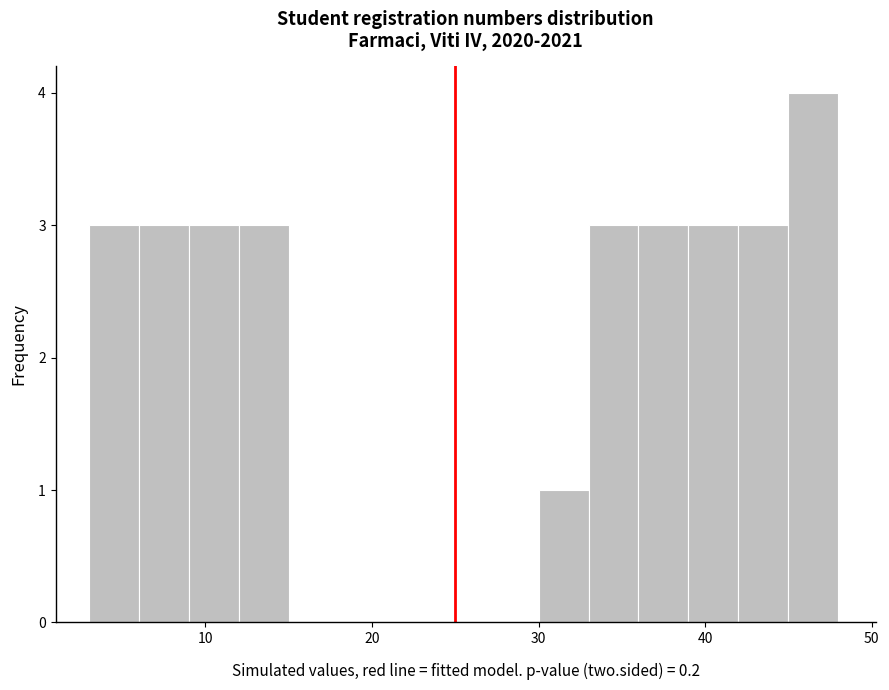

Around what value on the x-axis is the tallest bar? Give the approximate position of its centre, as read against the axis.

47